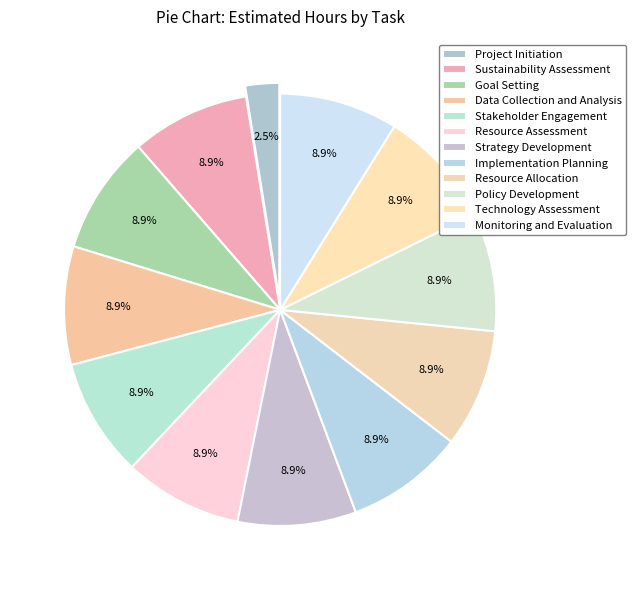

True or false: Technology Assessment accounts for 9% of the total.

True